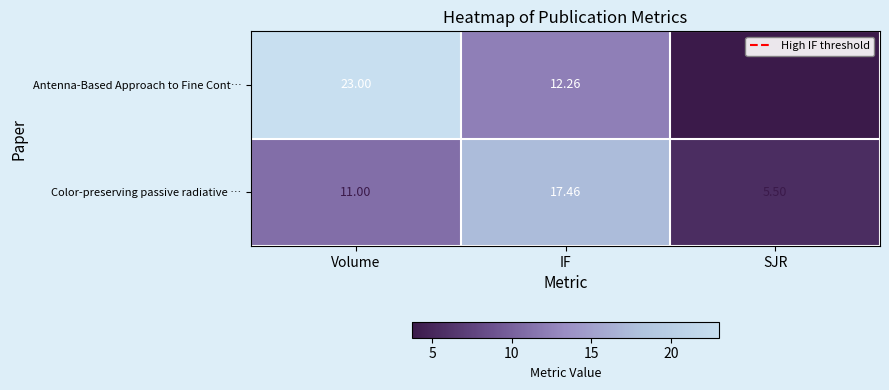

Which series has the widest spread of values?

Antenna-Based Approach to Fine Cont…